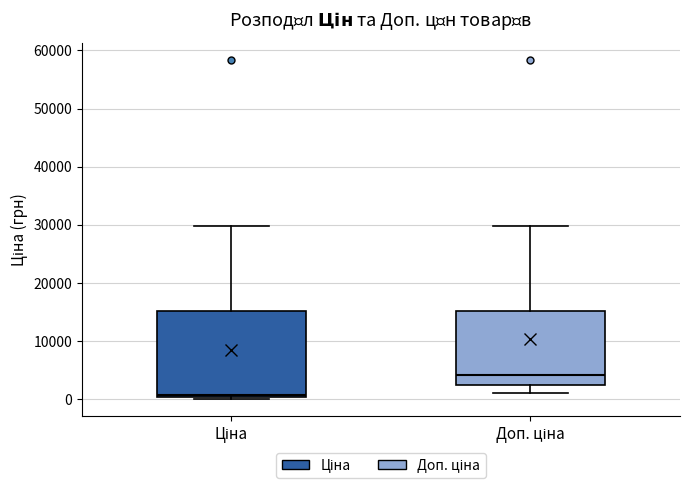

Reading left to right, transcribe this box plot: for each box, give where its median line is, the range the box spans, and where its two whiskers end, as read against the y-axis. The values are not printed on the chart, so give them approximately, as read against the axis.

Ціна: median 1000, box 0 to 15000, whiskers 0 to 30000
Доп. ціна: median 4000, box 2000 to 15000, whiskers 1000 to 30000